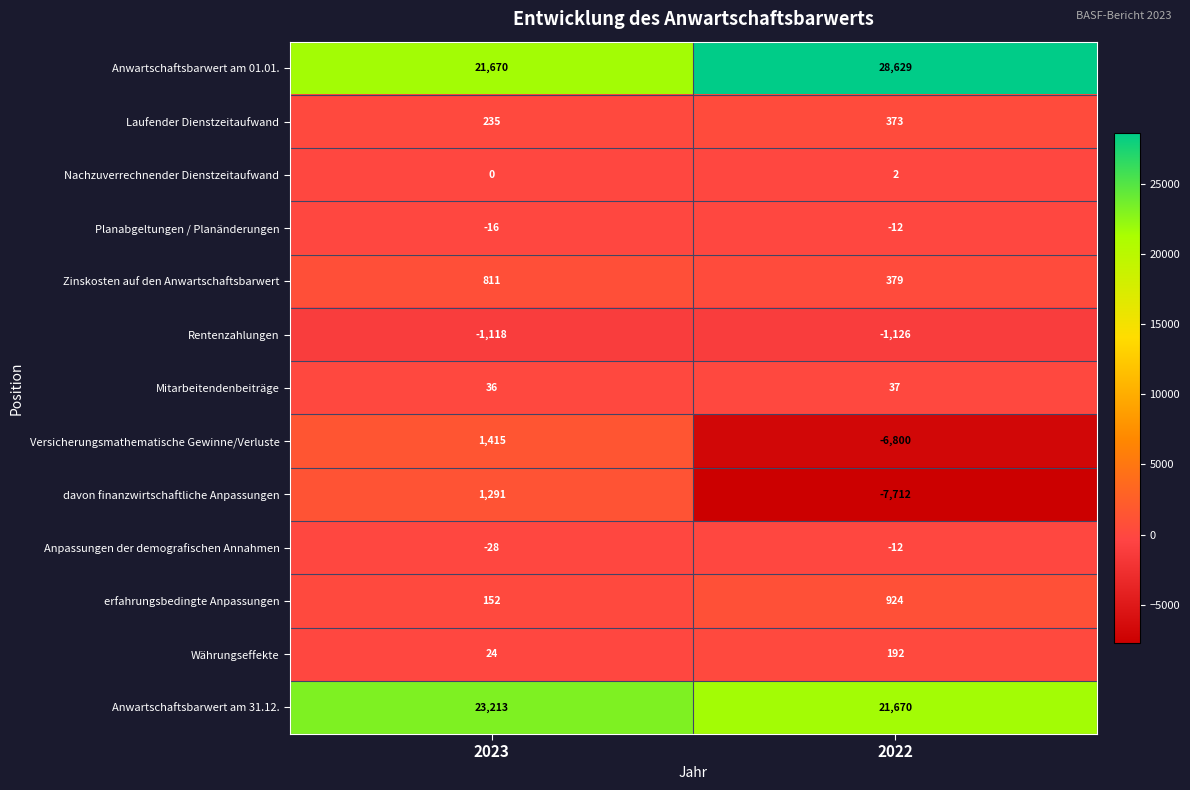

What is the minimum value for Rentenzahlungen?

-1126